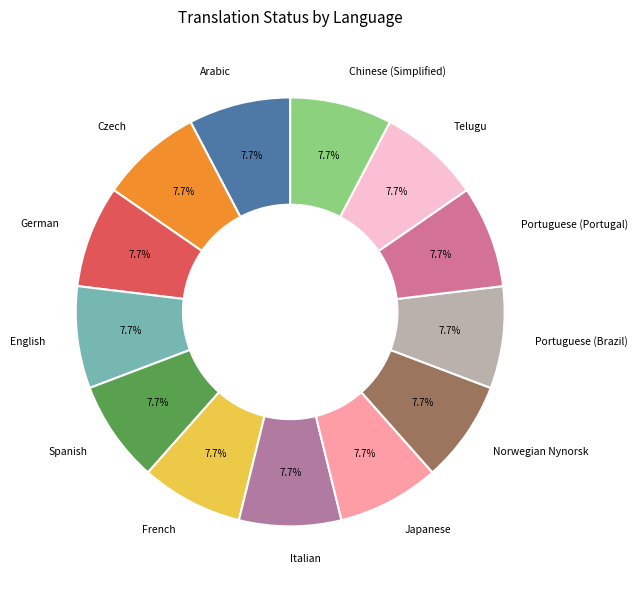

How many segments does this pie chart have?

13